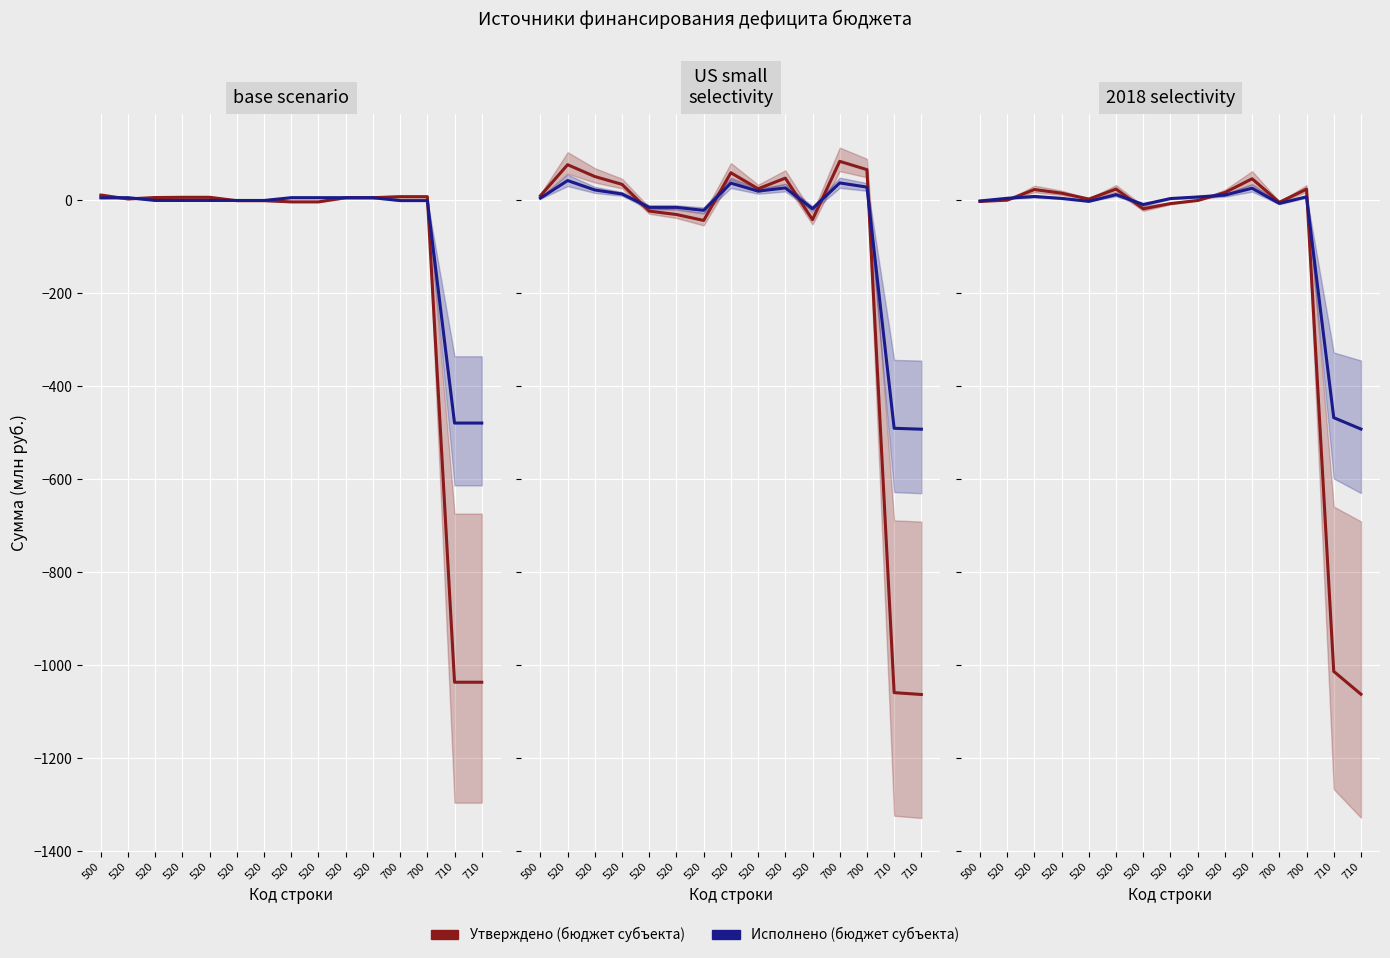

The value of Исполнено (бюджет субъекта) at 520 is 3.8. True or false?

False